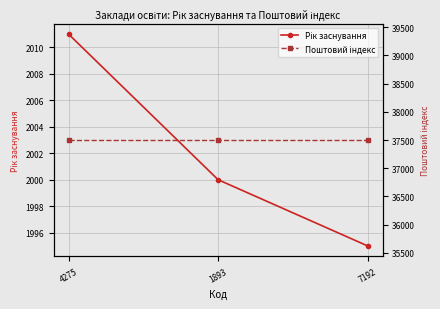

Count the number of categories in the chart.

3